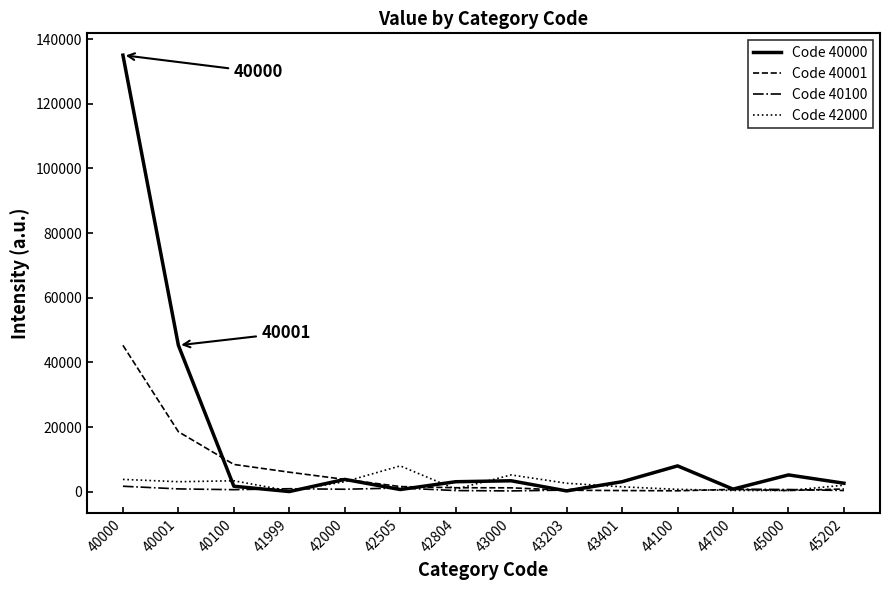

Which series has the largest range (max minus min)?

Code 40000